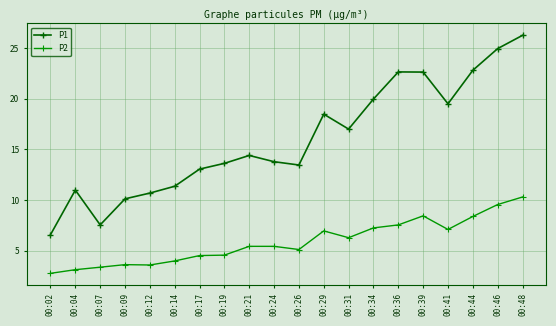

Read the P2 value at 00:19.

4.6